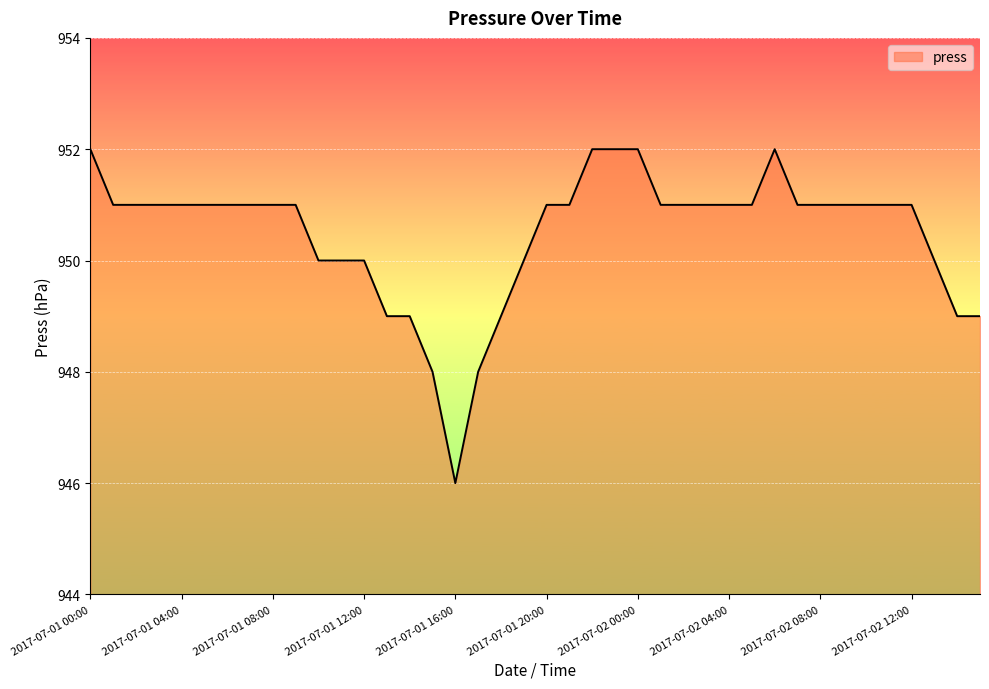

What is the minimum value shown in the chart?

946